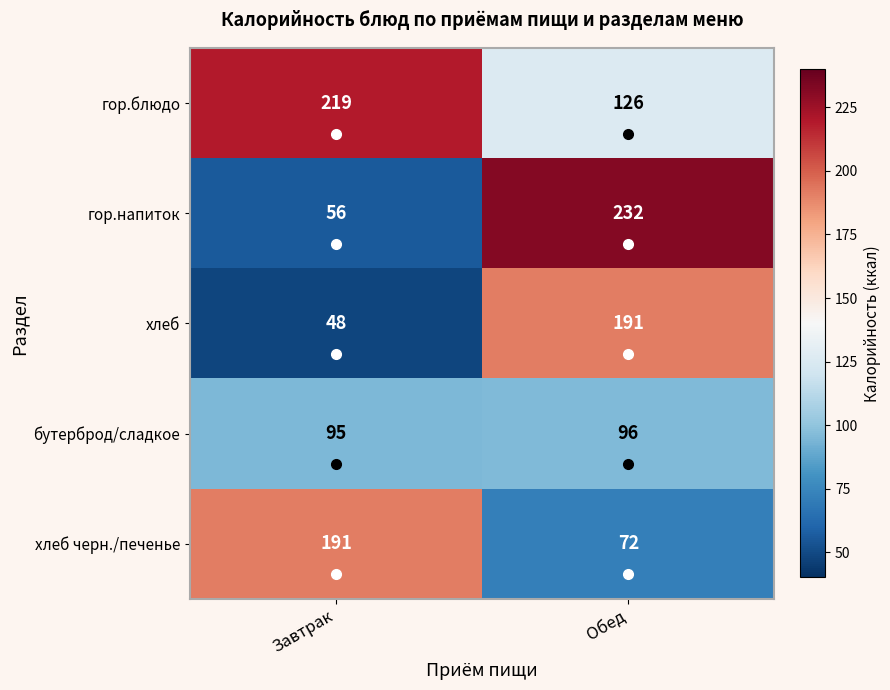

What is the sum of the бутерброд/сладкое values at Завтрак and Обед?

191